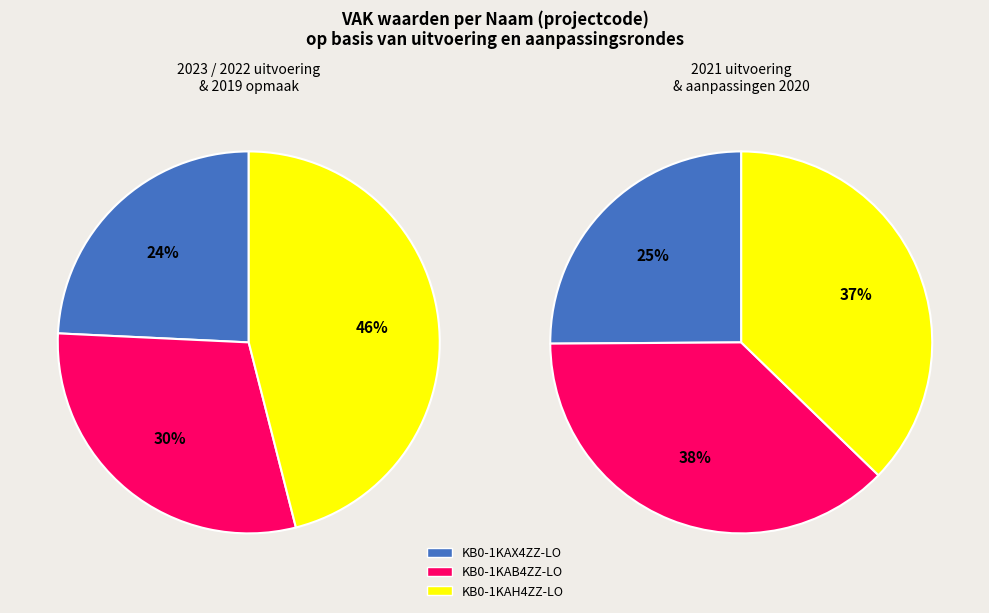

Does any single category account for the majority?

No